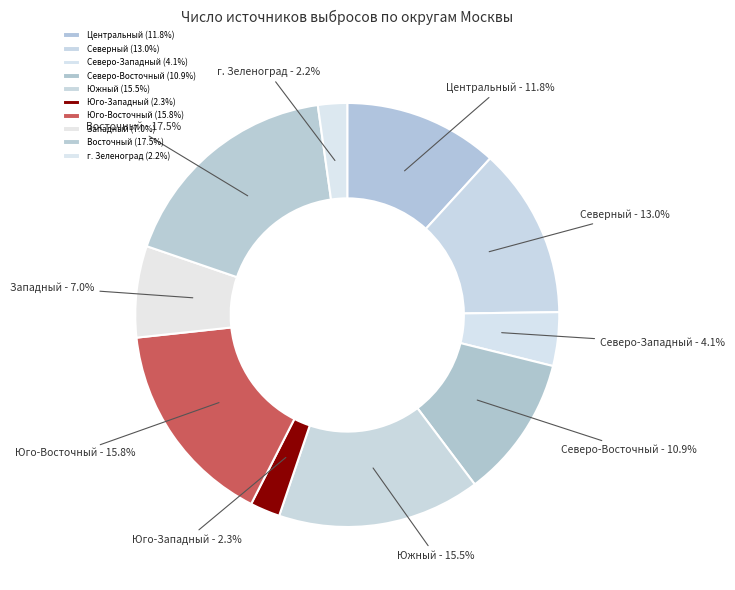

Which slice is the largest?

Восточный